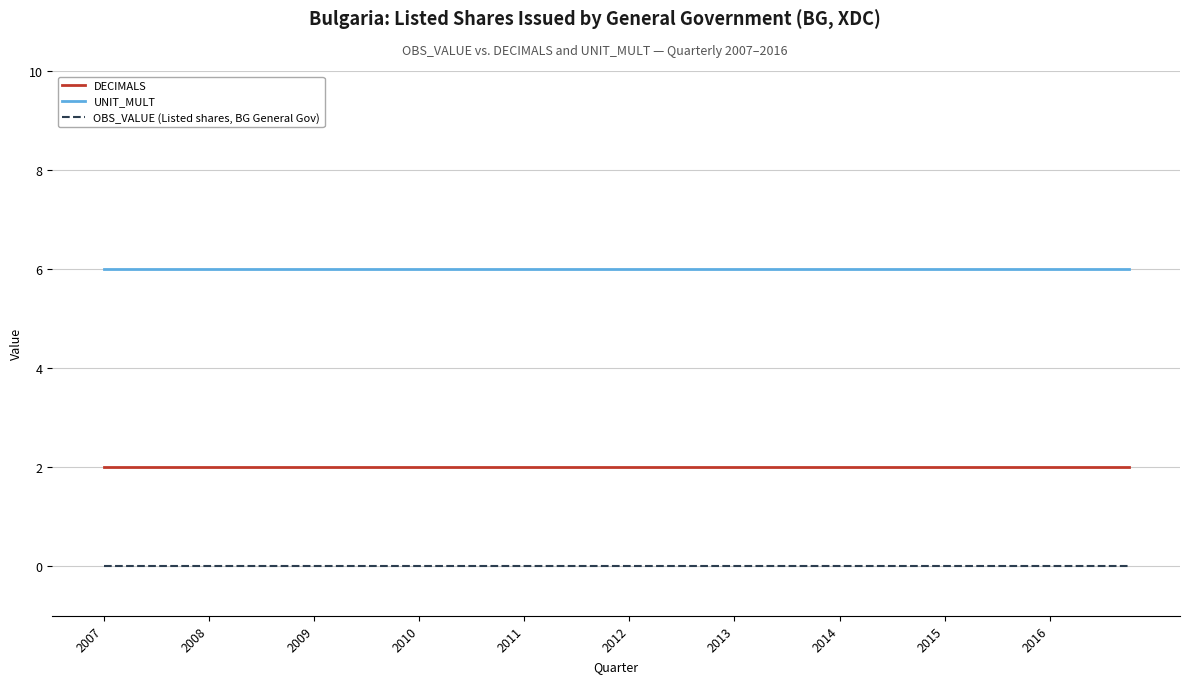

True or false: DECIMALS and UNIT_MULT intersect in this chart.

False